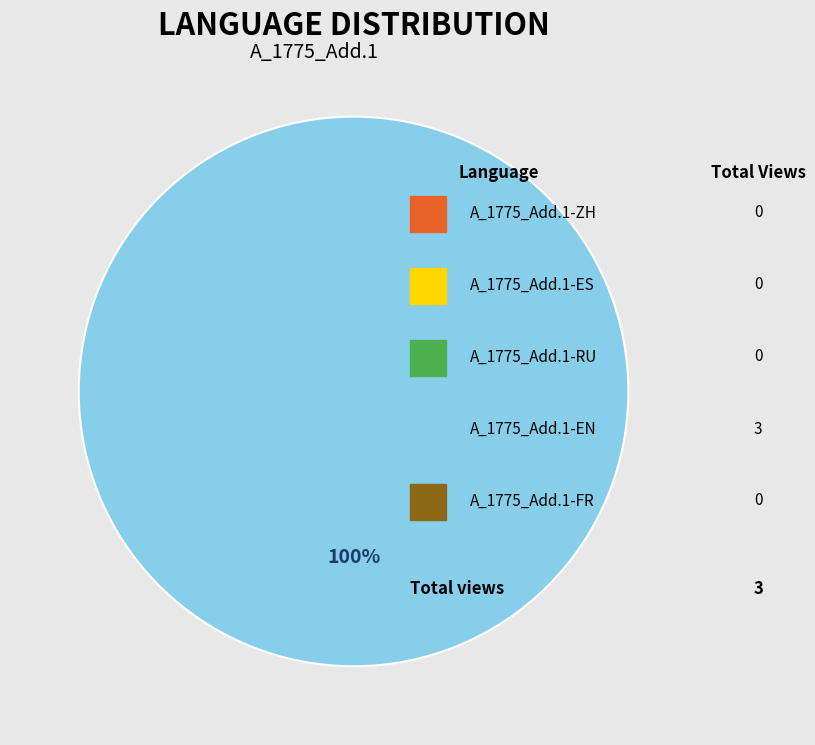

Is there any slice that represents more than half of the pie?

Yes